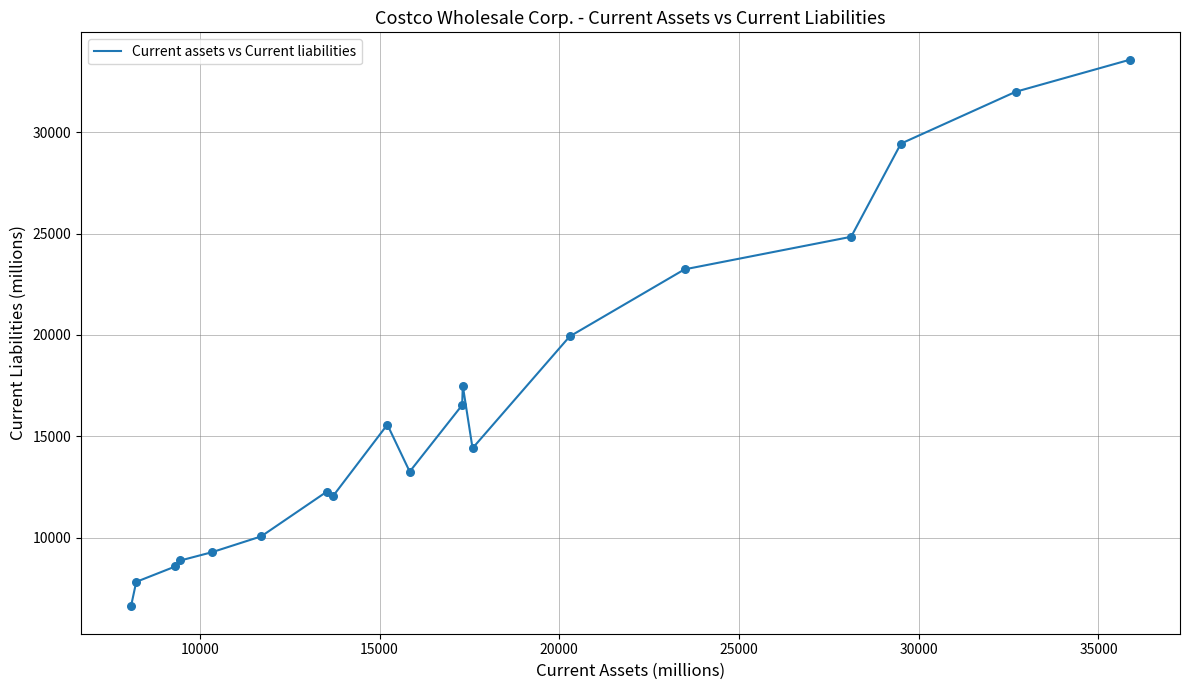

What is the difference between the maximum and minimum values?

26974